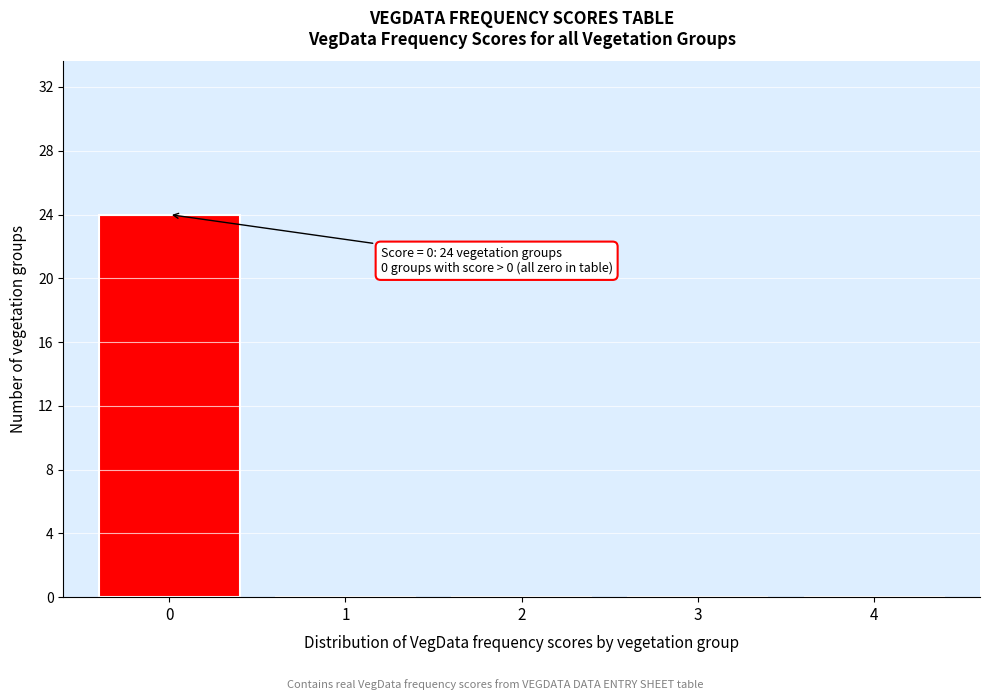

Over which range of the x-axis is the bar tallest?

-0.5 to 0.5